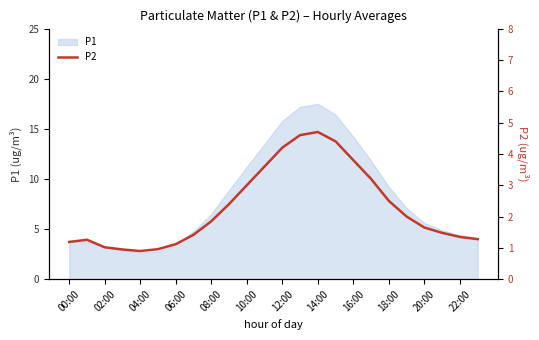

Does the chart have visible grid lines?

No